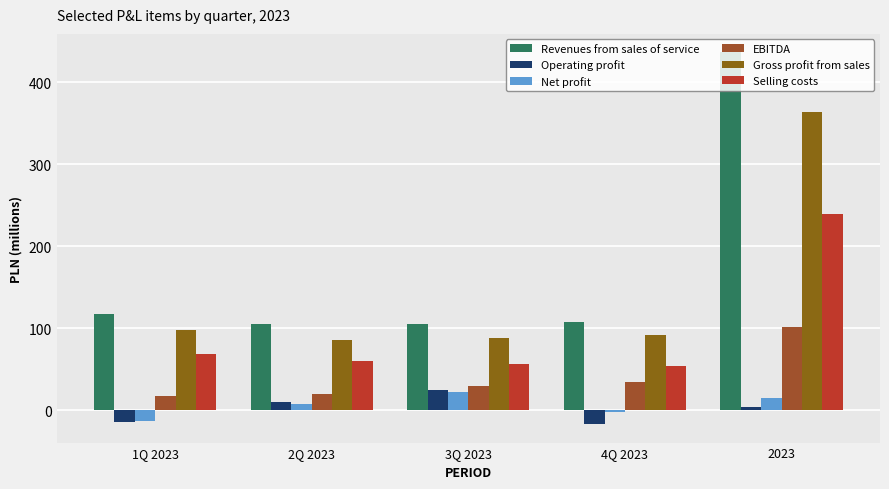

Where does the Operating profit series first go above 3?

2Q 2023